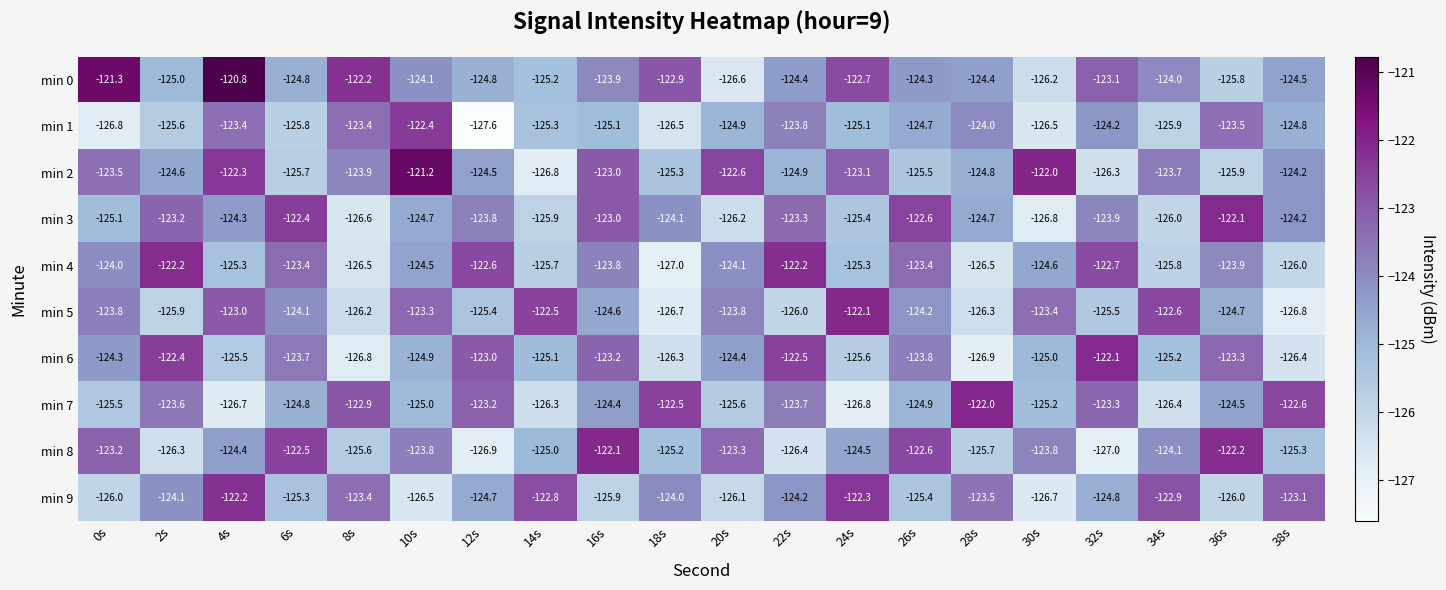

Where is min 1 nearest to the value -125?

16s